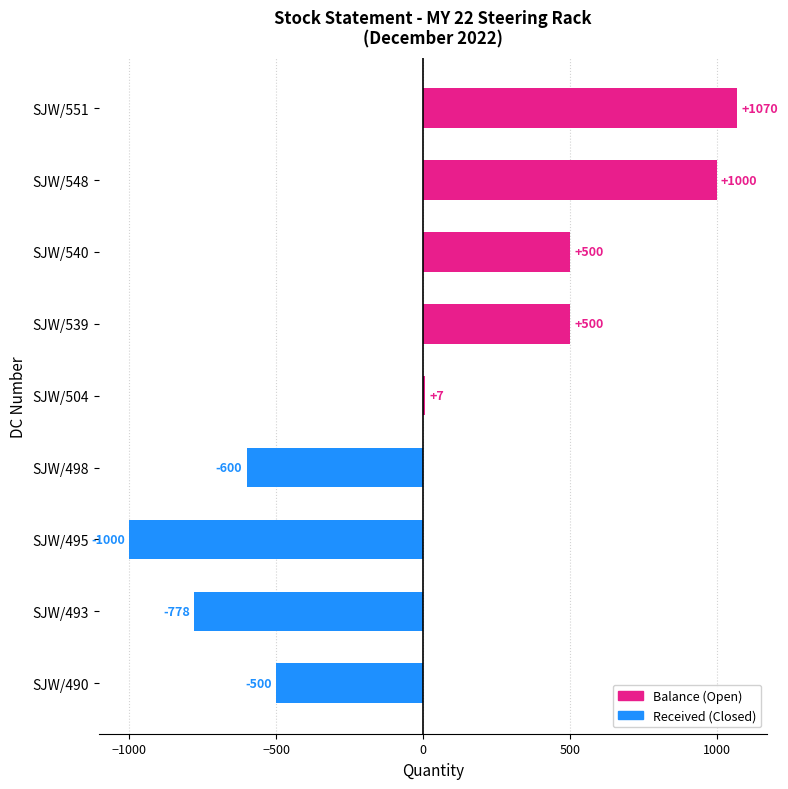

Where is the data nearest to the value 35?

SJW/504